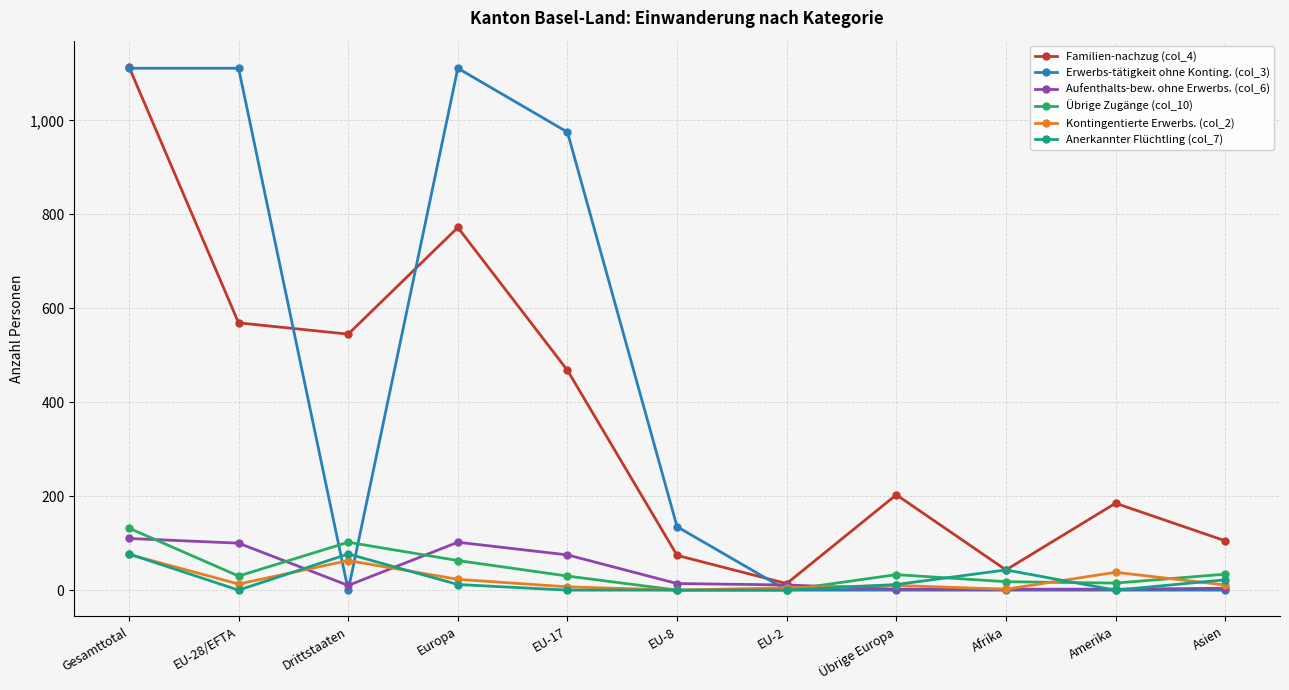

Is the value of Familien-nachzug (col_4) at Europa greater than the value of Übrige Zugänge (col_10) at Übrige Europa?

Yes